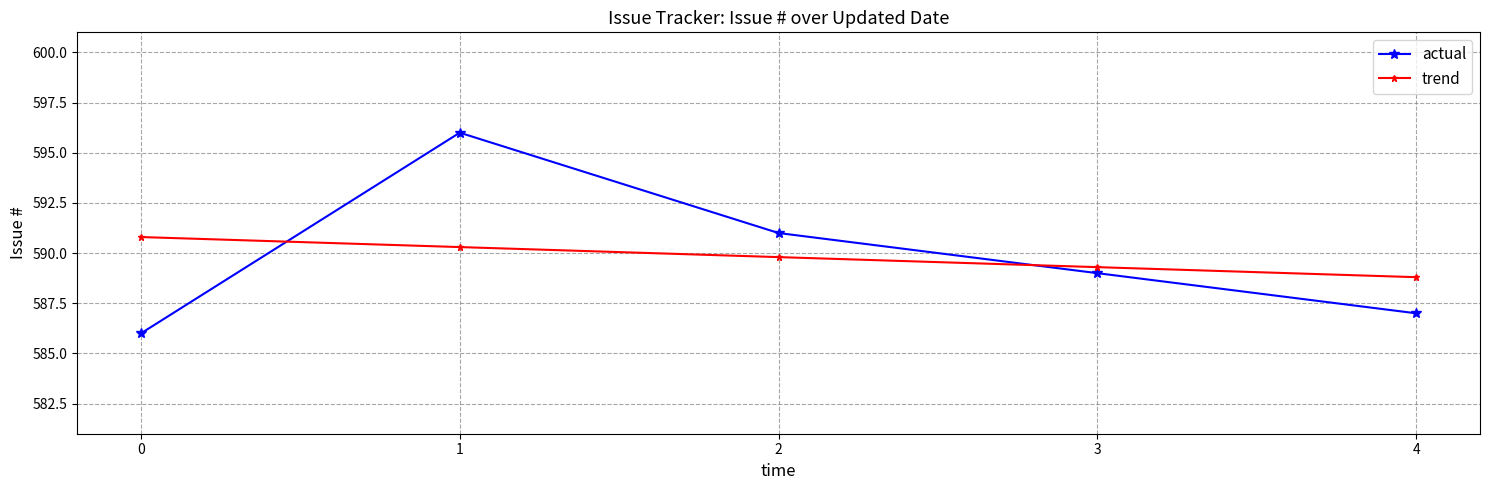

Is the value of trend at 0 greater than the value of actual at 2?

No